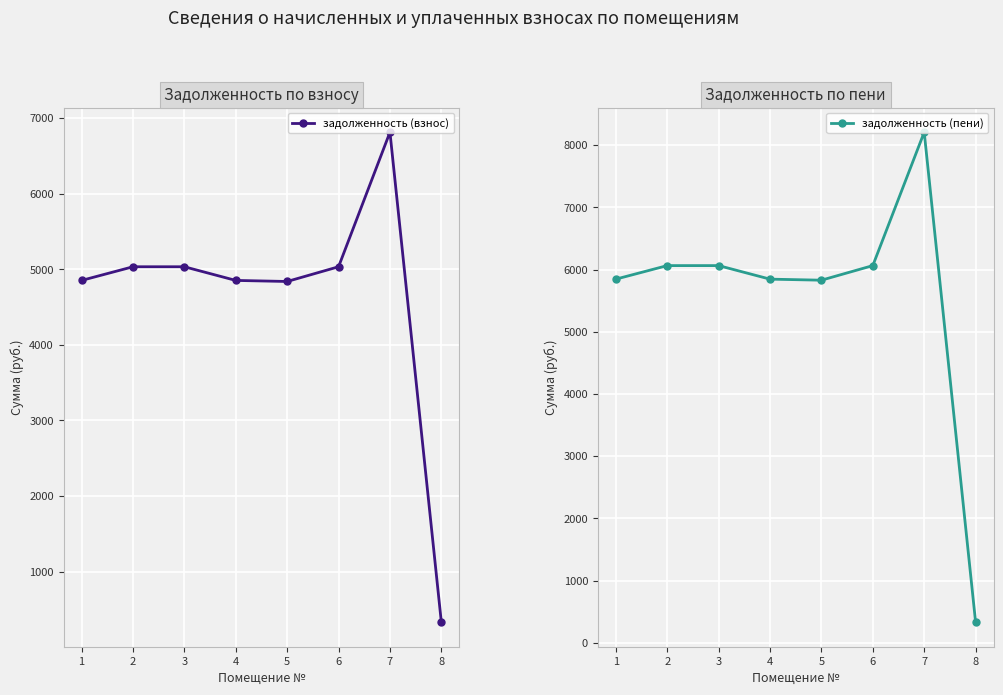

Count the number of categories in the chart.

8